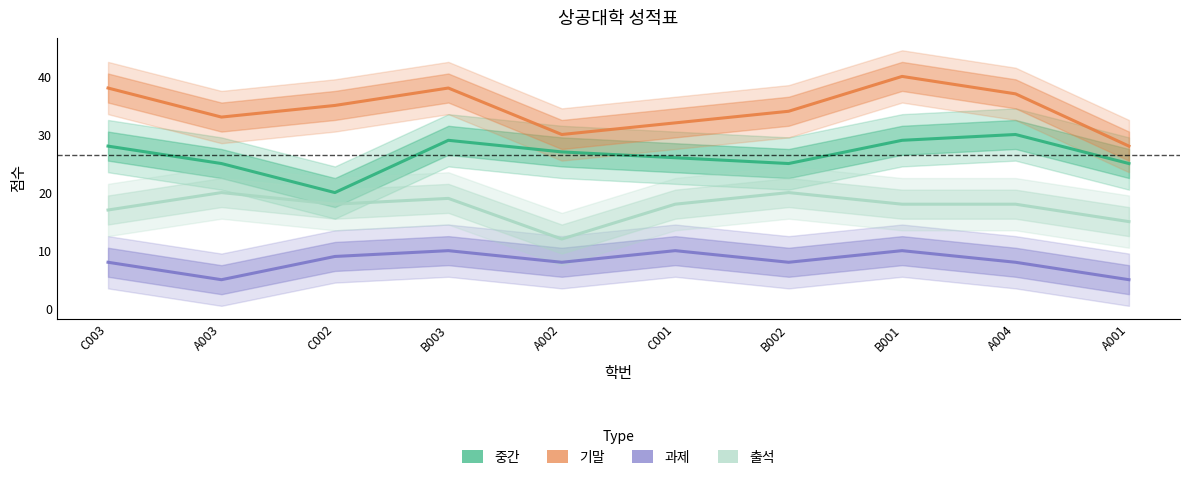

True or false: 기말 and 중간 cross at least once.

False